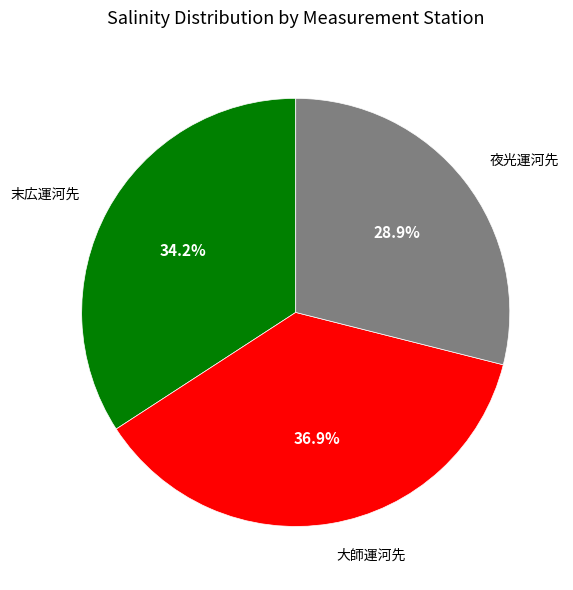

Does any single category account for the majority?

No